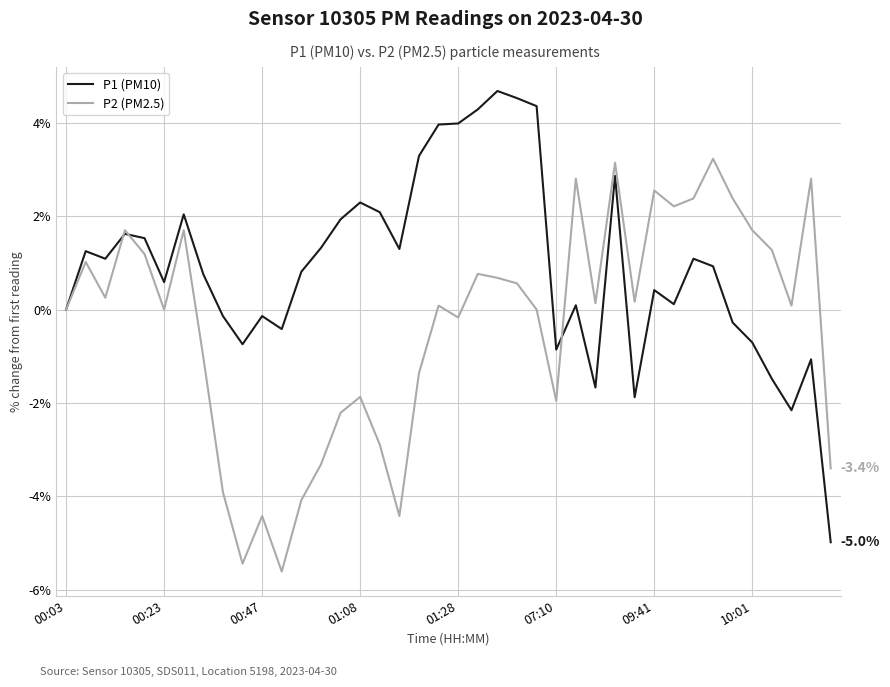

What is the minimum value for P1 (PM10)?

-5.0